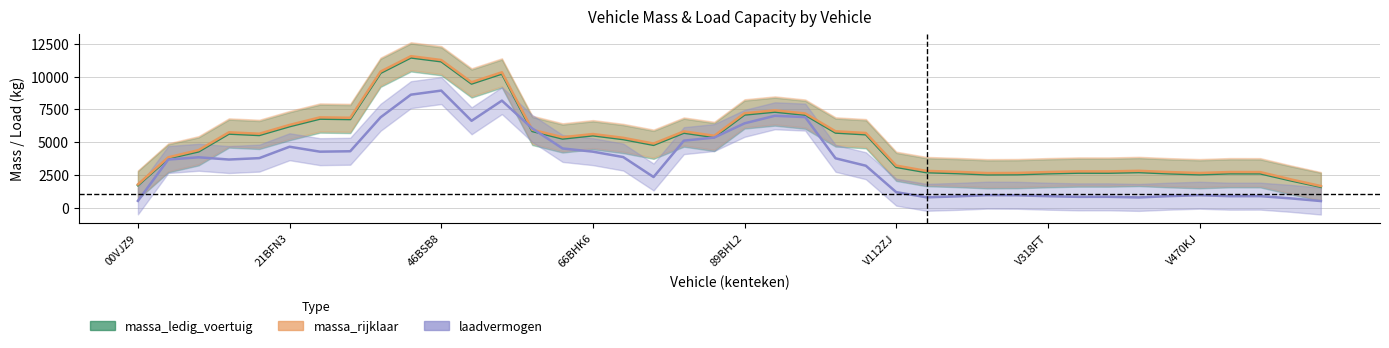

Reading left to right, what are all the values shown in this chart?

massa_ledig_voertuig: 1718.4	3765.4	4293.4	5650.4	5543.0	6214.0	6791.0	6759.0	10284.0	11458.0	11165.0	9469.0	10230.0	5849.4	5274.4	5519.4	5231.4	4792.4	5721.0	5389.0	7105.0	7326.0	7088.0	5730.0	5597.0	3111.0	2706.8	2636.8	2541.6	2552.6	2622.6	2671.8	2668.8	2715.0	2618.2	2547.8	2621.8	2617.4	2086.4	1592.2
massa_rijklaar: 1778.4	3845.4	4393.4	5750.4	5643.0	6314.0	6891.0	6859.0	10384.0	11558.0	11265.0	9569.0	10330.0	5949.4	5374.4	5619.4	5331.4	4892.4	5821.0	5489.0	7205.0	7426.0	7188.0	5830.0	5697.0	3211.0	2806.8	2736.8	2641.6	2652.6	2722.6	2771.8	2768.8	2815.0	2718.2	2647.8	2721.8	2717.4	2166.4	1652.2
laadvermogen: 521.6	3674.6	3846.6	3674.6	3782.0	4651.0	4274.0	4306.0	6896.0	8622.0	8933.0	6629.0	8168.0	6046.6	4519.6	4274.6	3862.6	2341.6	5115.0	5349.0	6435.0	7012.0	6910.0	3768.0	3201.0	1187.0	793.2	863.2	958.4	947.4	877.4	828.2	831.2	785.0	881.8	952.2	878.2	882.6	713.6	507.8